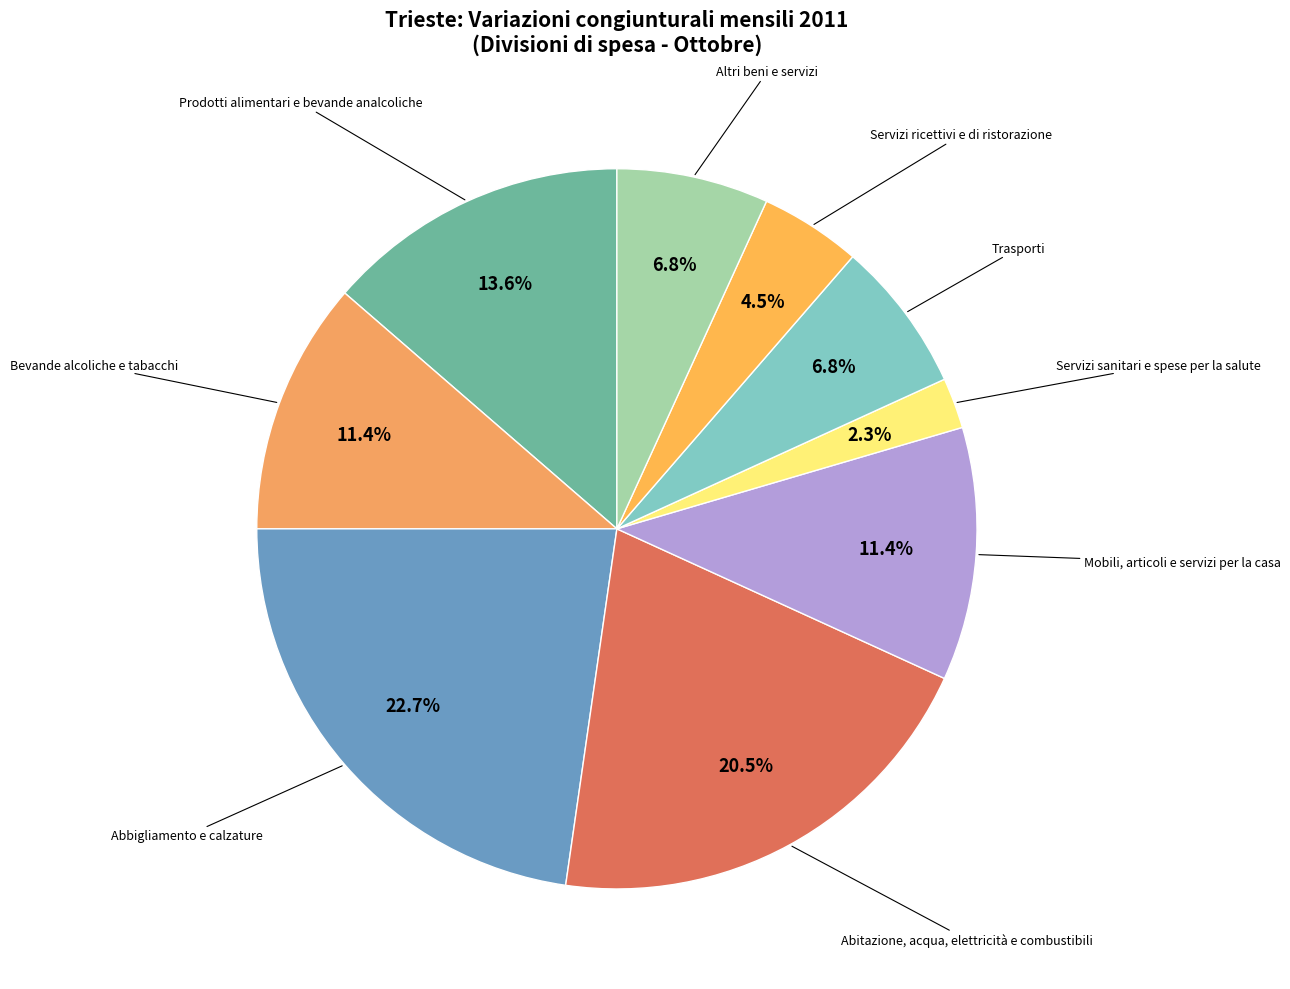

To the nearest percent, what is the difference between the largest and smallest slice percentages?

20%